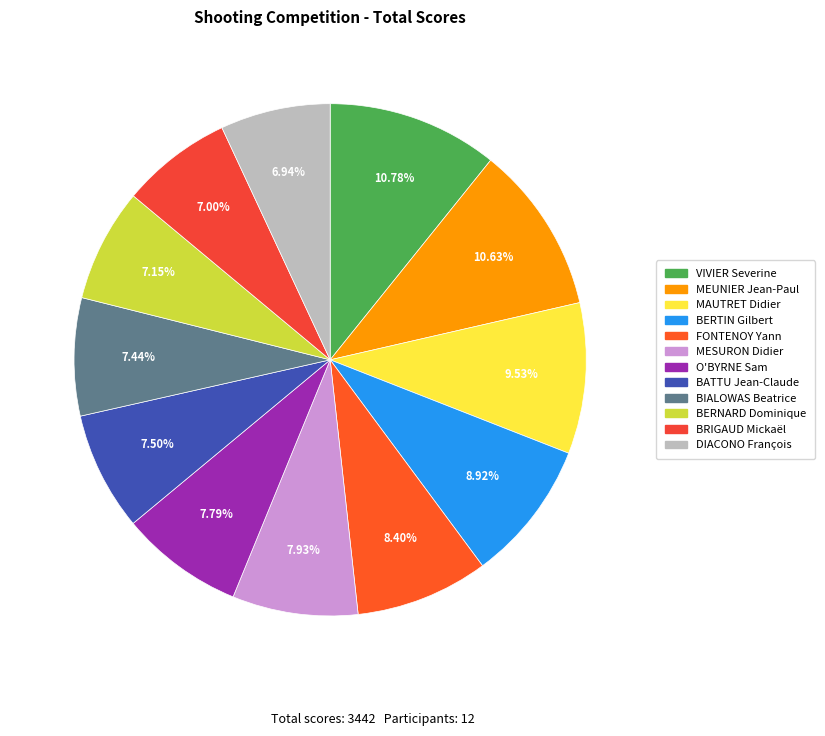

To the nearest percent, what is the combined percentage of BERNARD Dominique and BATTU Jean-Claude?

15%